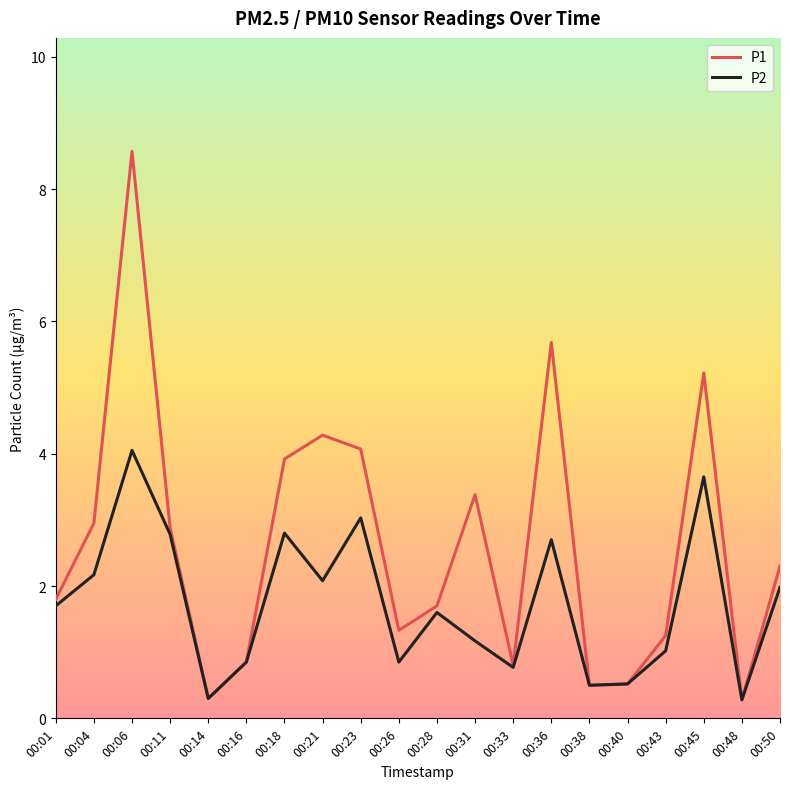

List the series in order of their overall mean, lowest first.

P2, P1